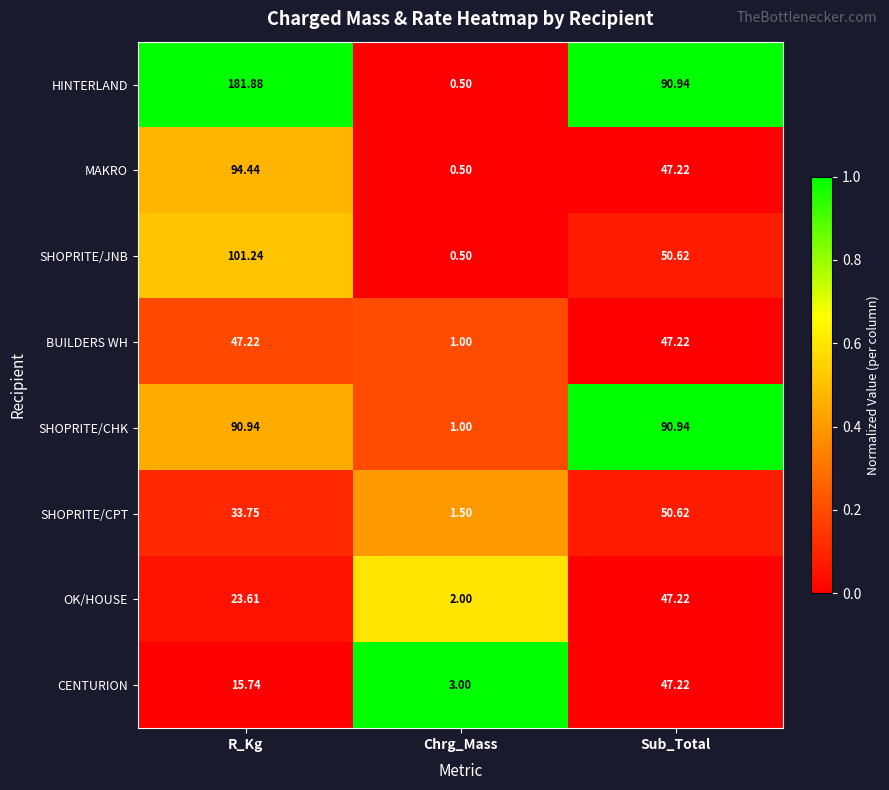

How many data points in MAKRO are above 47?

2